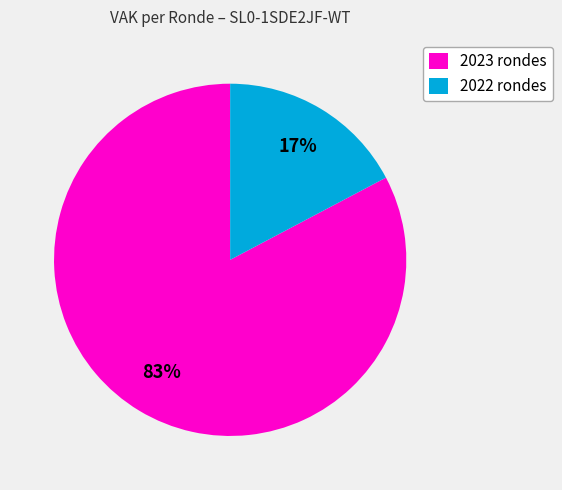

How many slices are in this pie chart?

2